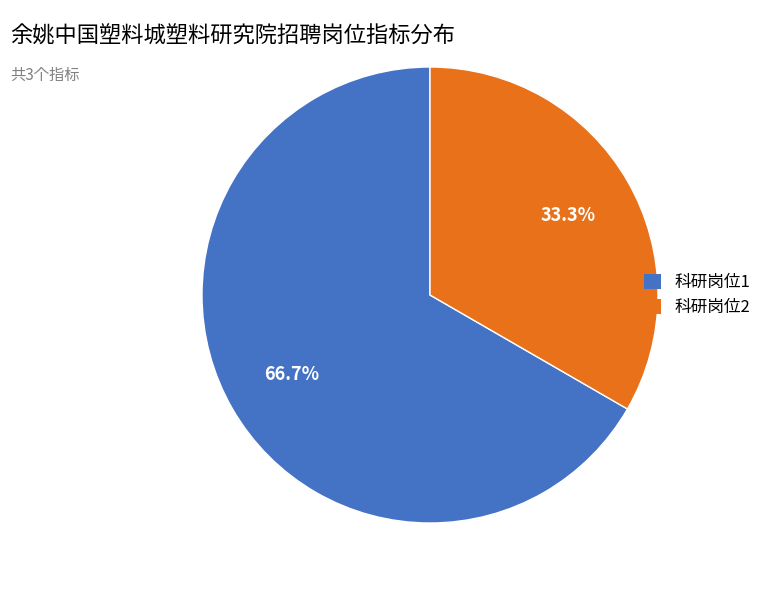

How many slices are in this pie chart?

2